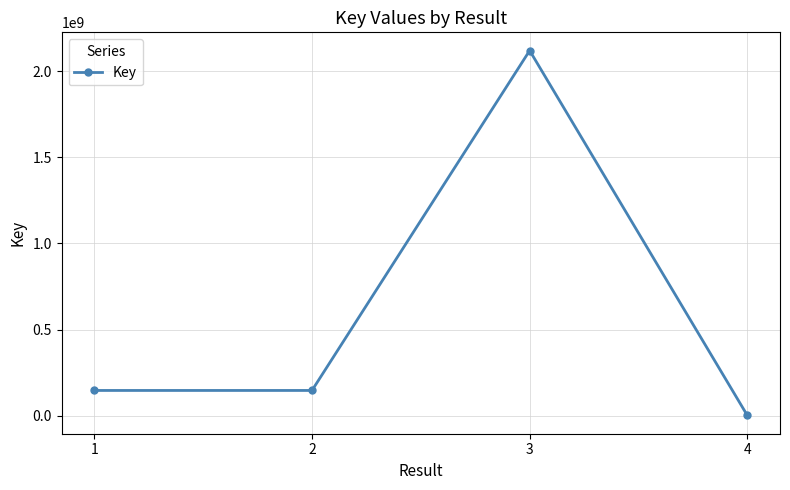

Is it true that the value at 3 is 3110708287?

False